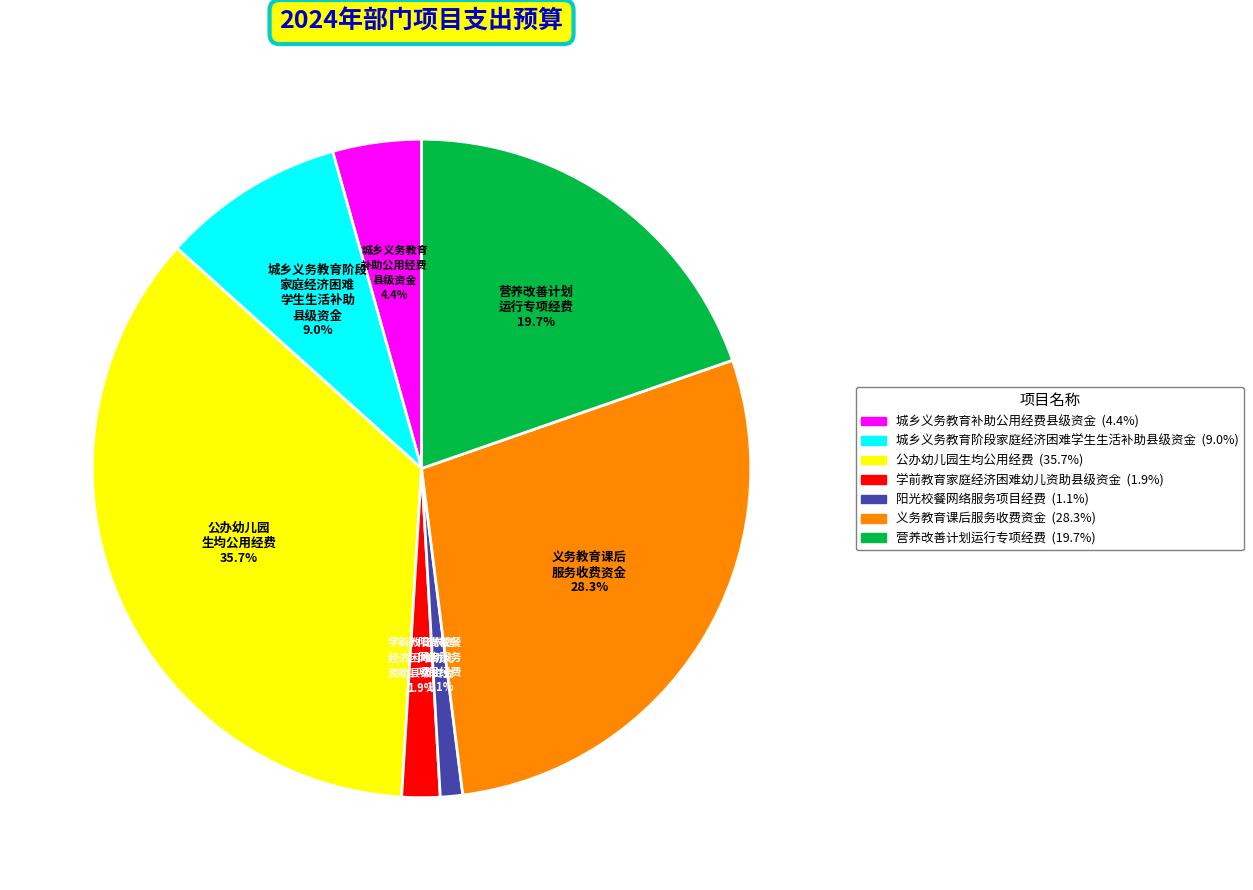

What is the ratio of the value at 义务教育课后服务收费资金 to the value at 公办幼儿园生均公用经费?

0.8